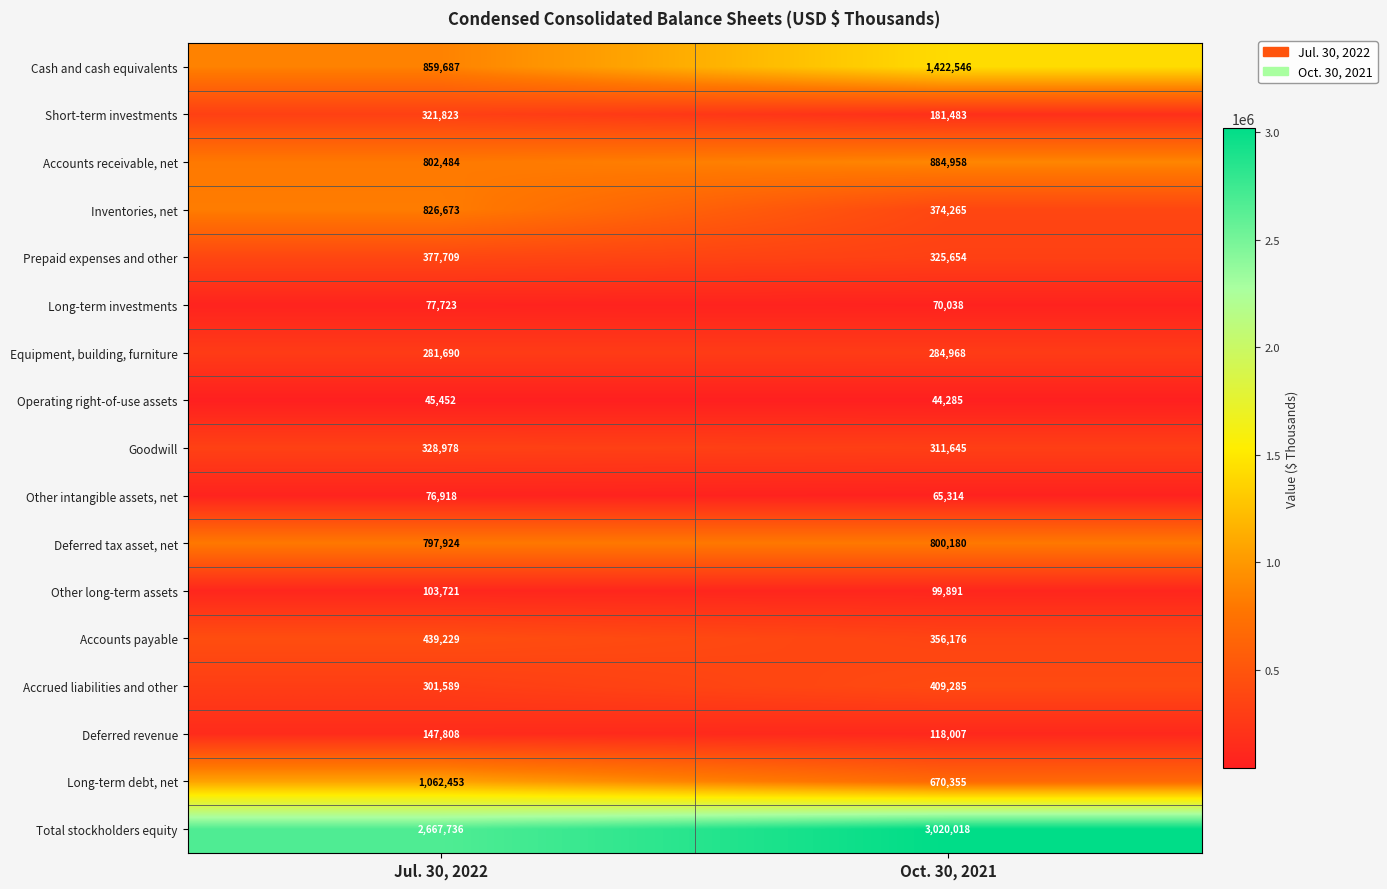

Where is Equipment, building, furniture nearest to the value 283329?

Jul. 30, 2022